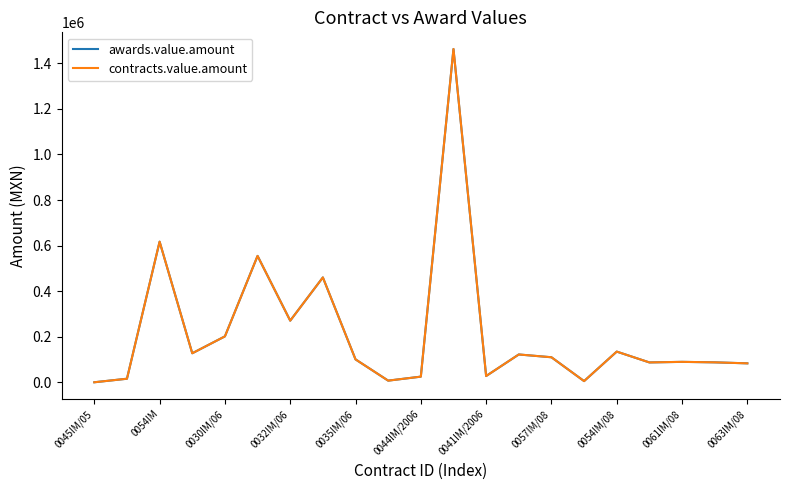

Does the chart have visible grid lines?

No